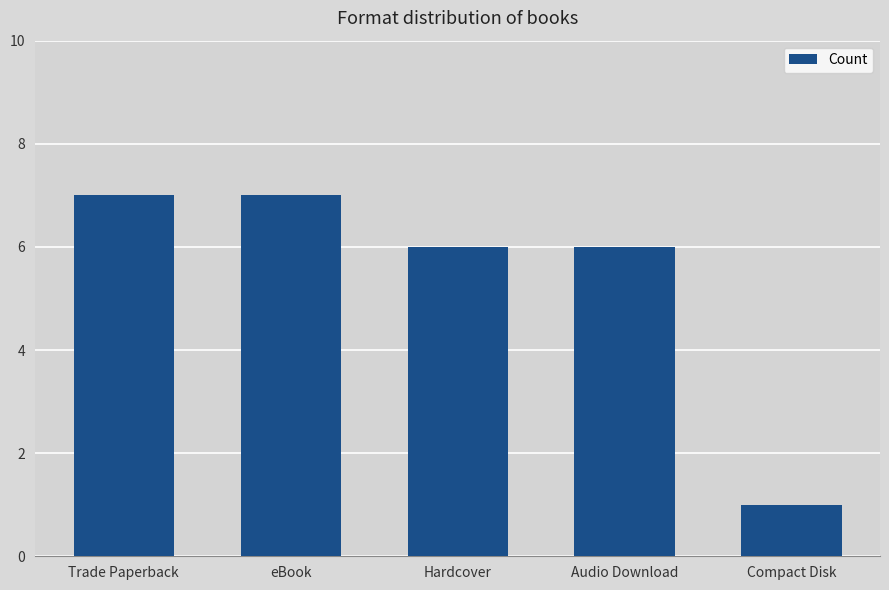

What is the difference between the maximum and minimum values?

6